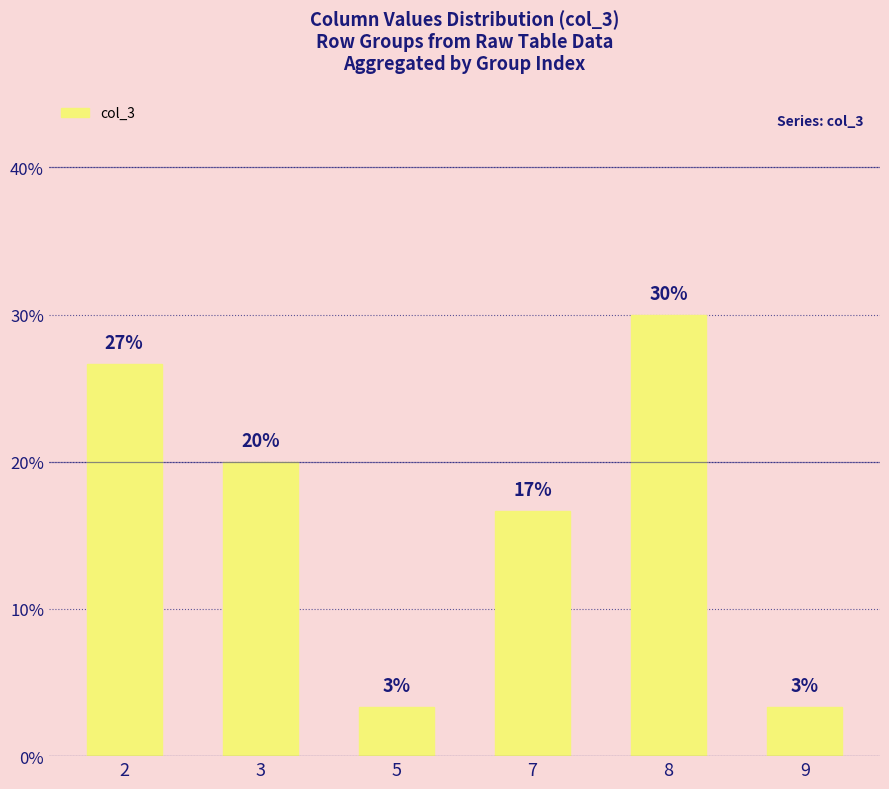

Where is the data nearest to the value 16?

7